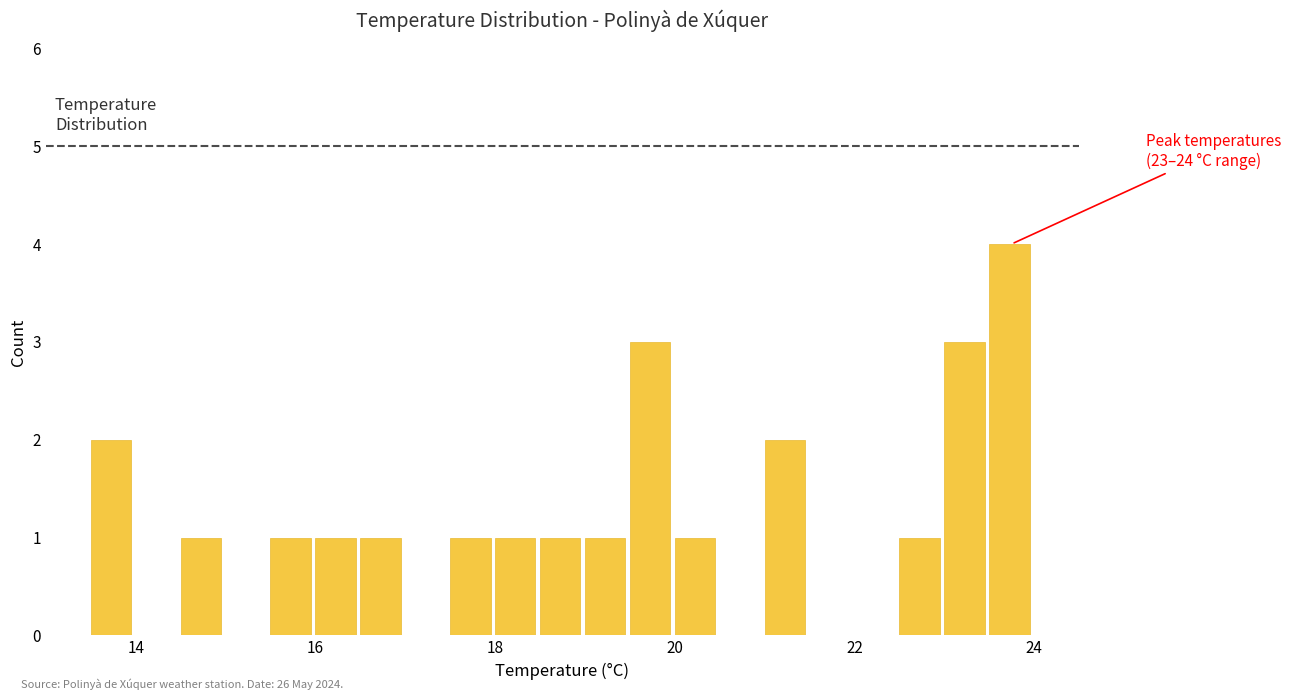

Read against the x-axis, roughly where is the centre of the tallest bar?

23.8